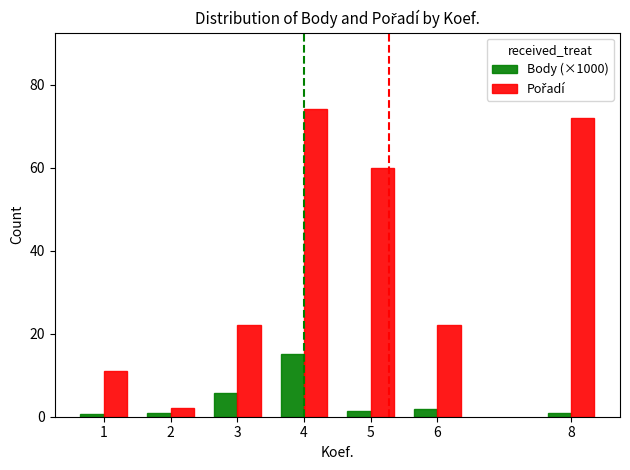

What is the difference between the highest and lowest values at 3?

16.4